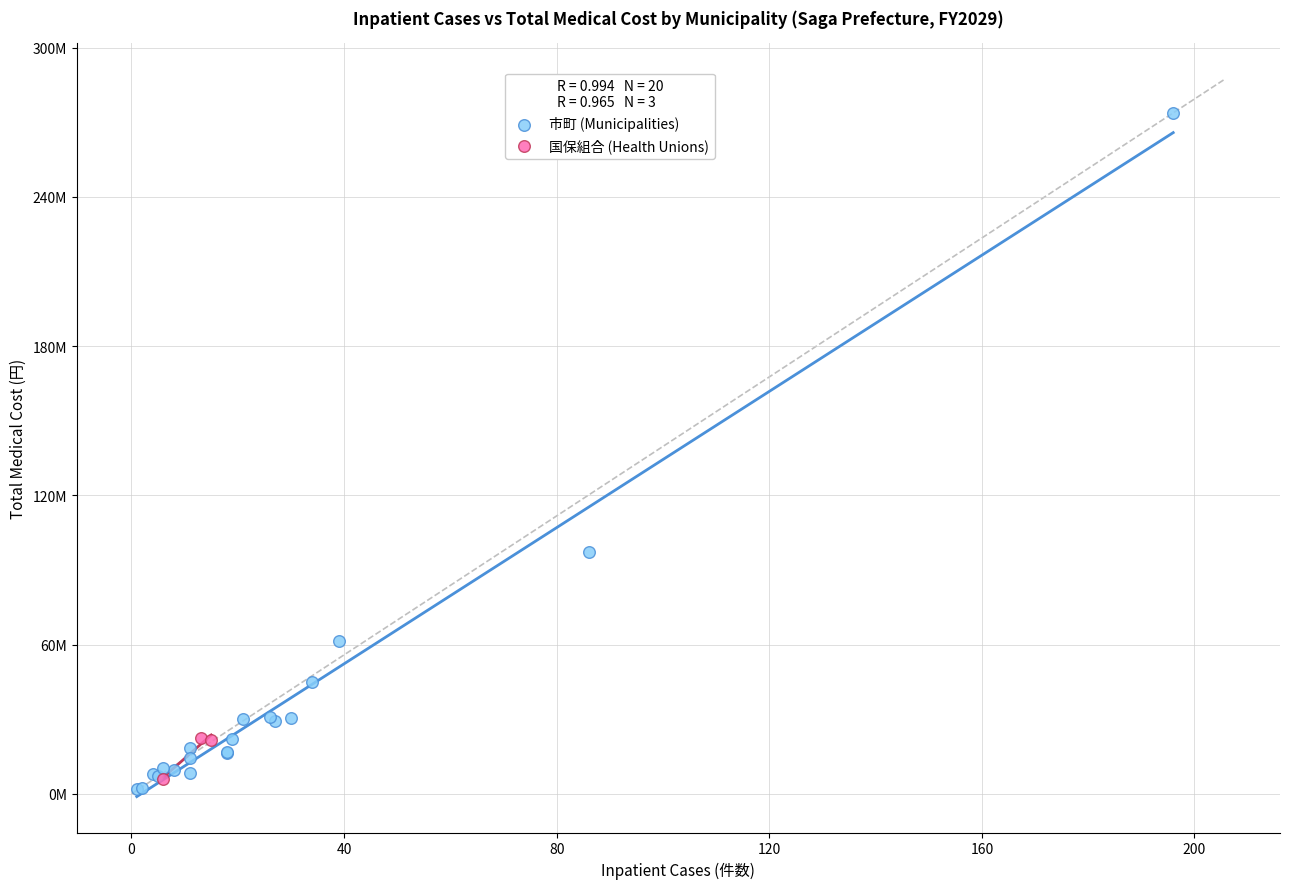

Which series has the largest Y range (max minus min)?

市町 (Municipalities)